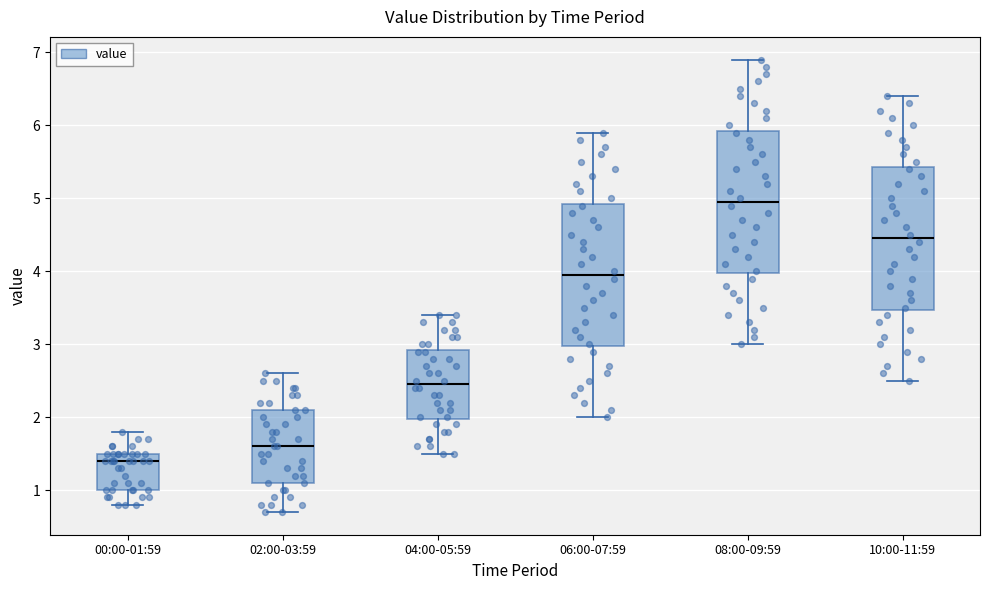

Reading left to right, read every box against the y-axis: the position of its median line, the range the box covers, and the ends of its whiskers. The values are not printed on the chart, so give them approximately, as read against the axis.

00:00-01:59: median 1.4, box 1.0 to 1.5, whiskers 0.8 to 1.8
02:00-03:59: median 1.6, box 1.1 to 2.1, whiskers 0.7 to 2.6
04:00-05:59: median 2.5, box 2.0 to 2.9, whiskers 1.5 to 3.4
06:00-07:59: median 4.0, box 3.0 to 4.9, whiskers 2.0 to 5.9
08:00-09:59: median 5.0, box 4.0 to 5.9, whiskers 3.0 to 6.9
10:00-11:59: median 4.5, box 3.5 to 5.4, whiskers 2.5 to 6.4